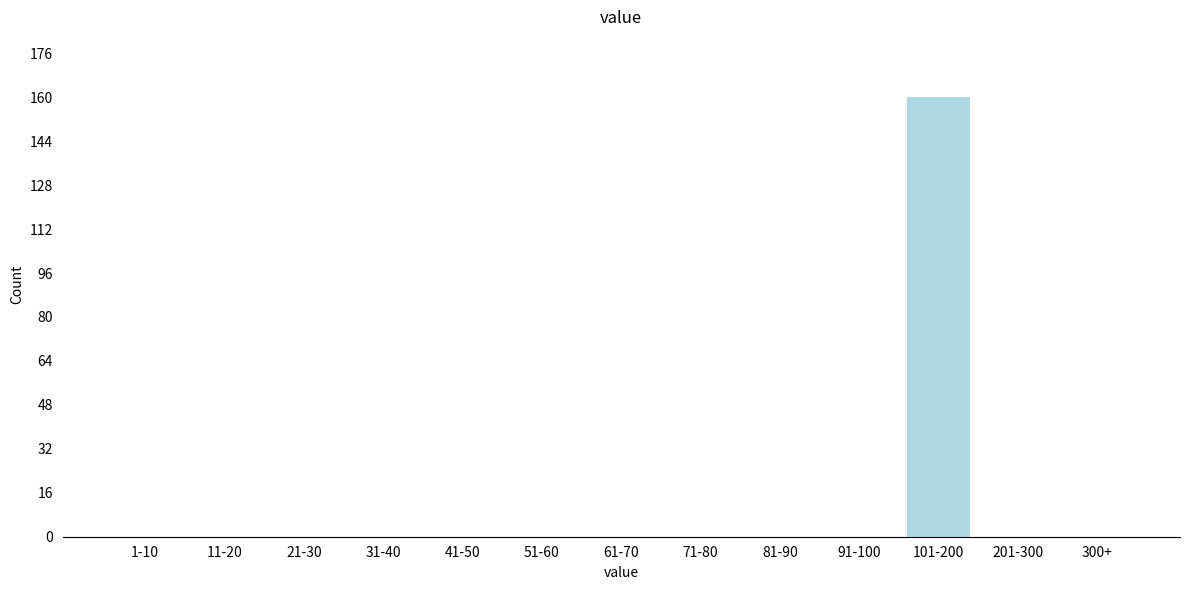

Reading right to left, what are all the values shown in this chart?

300+=0	201-300=0	101-200=160	91-100=0	81-90=0	71-80=0	61-70=0	51-60=0	41-50=0	31-40=0	21-30=0	11-20=0	1-10=0